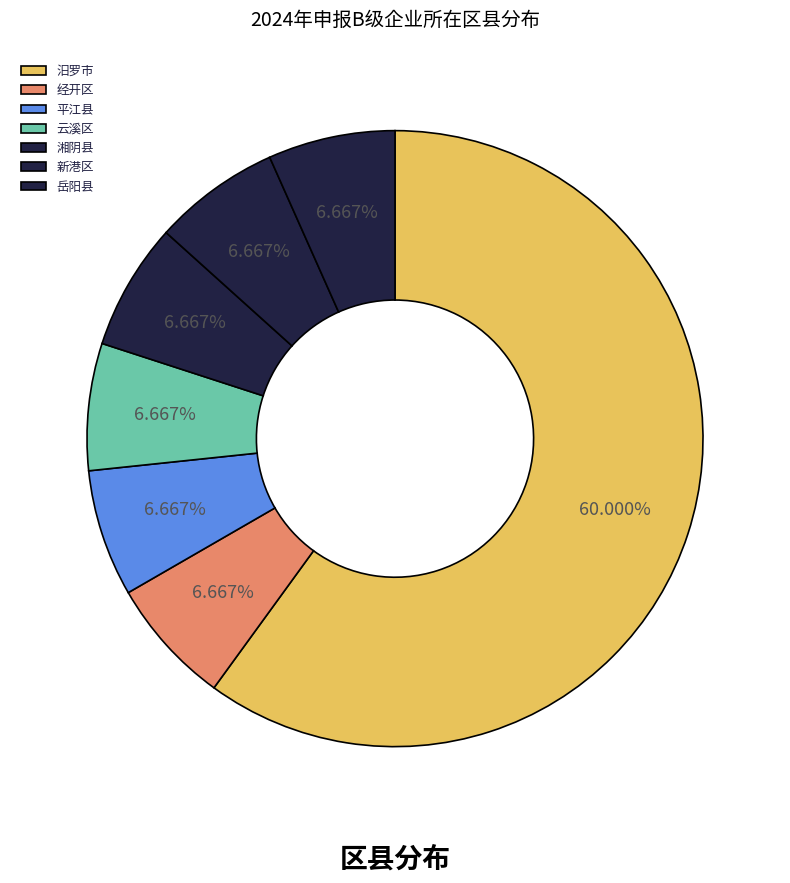

To the nearest percent, what portion does 平江县 represent?

7%